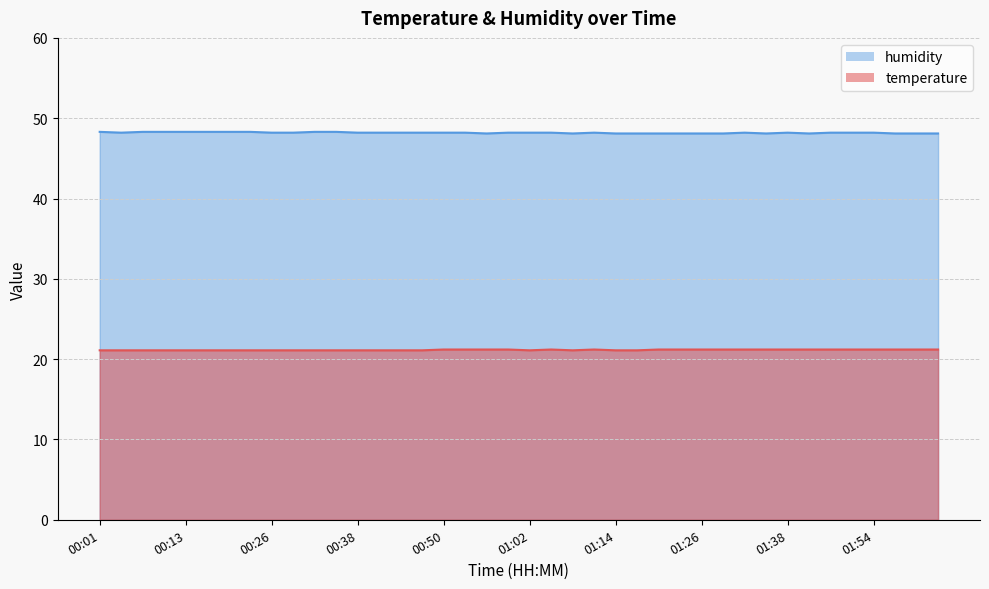

True or false: humidity and temperature cross at least once.

False